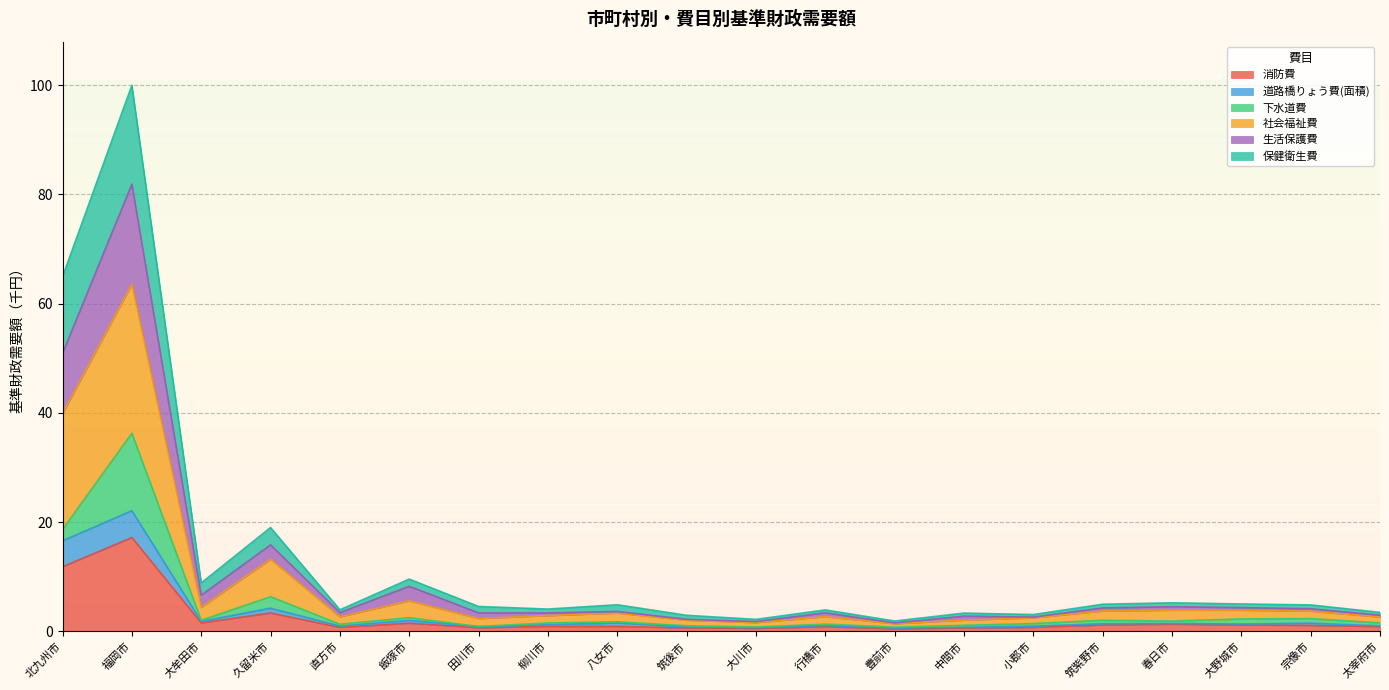

Which has a higher value, 豊前市 or 大川市?

大川市